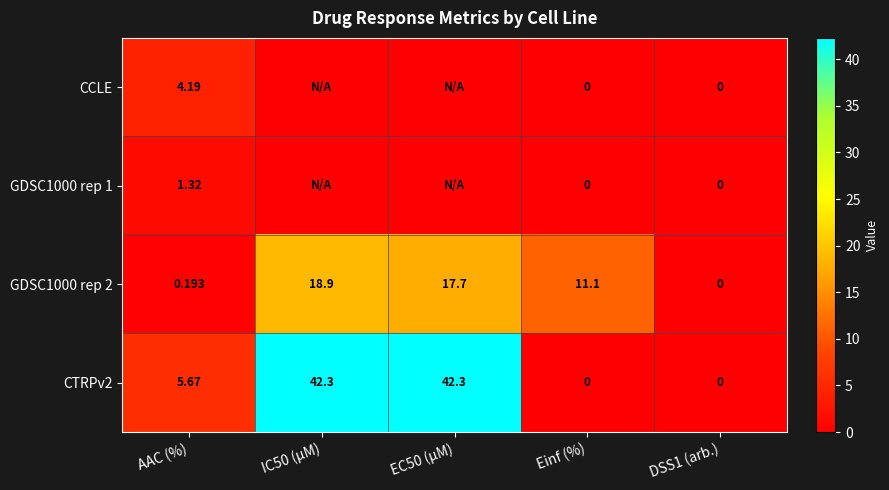

What is the total value across all series at EC50 (µM)?

60.0